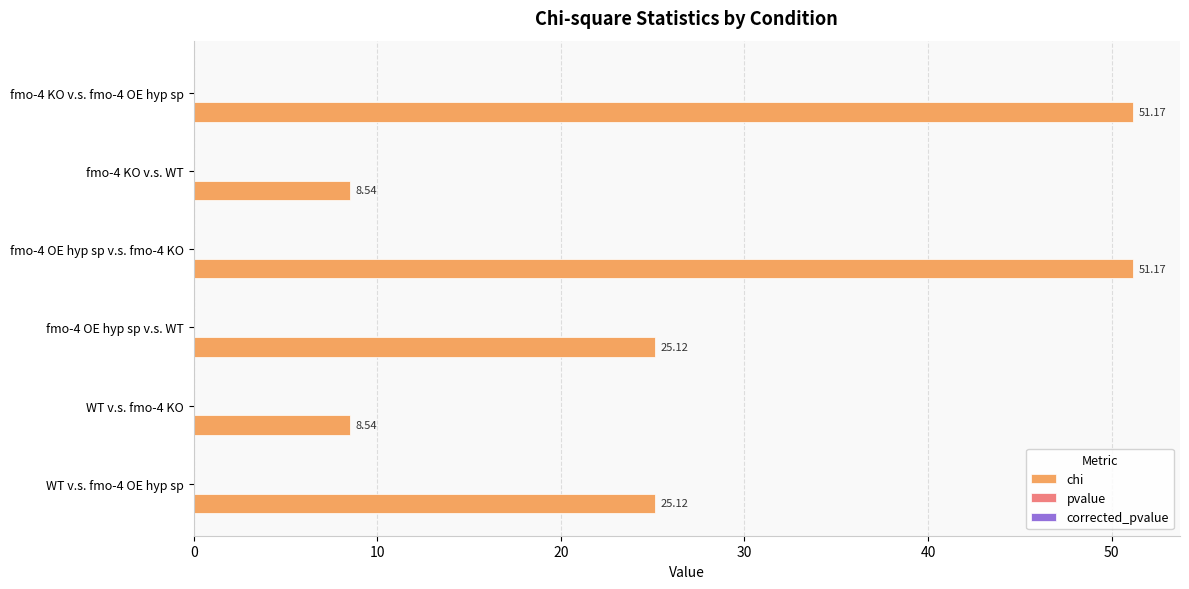

Which series has the largest total across all categories?

chi